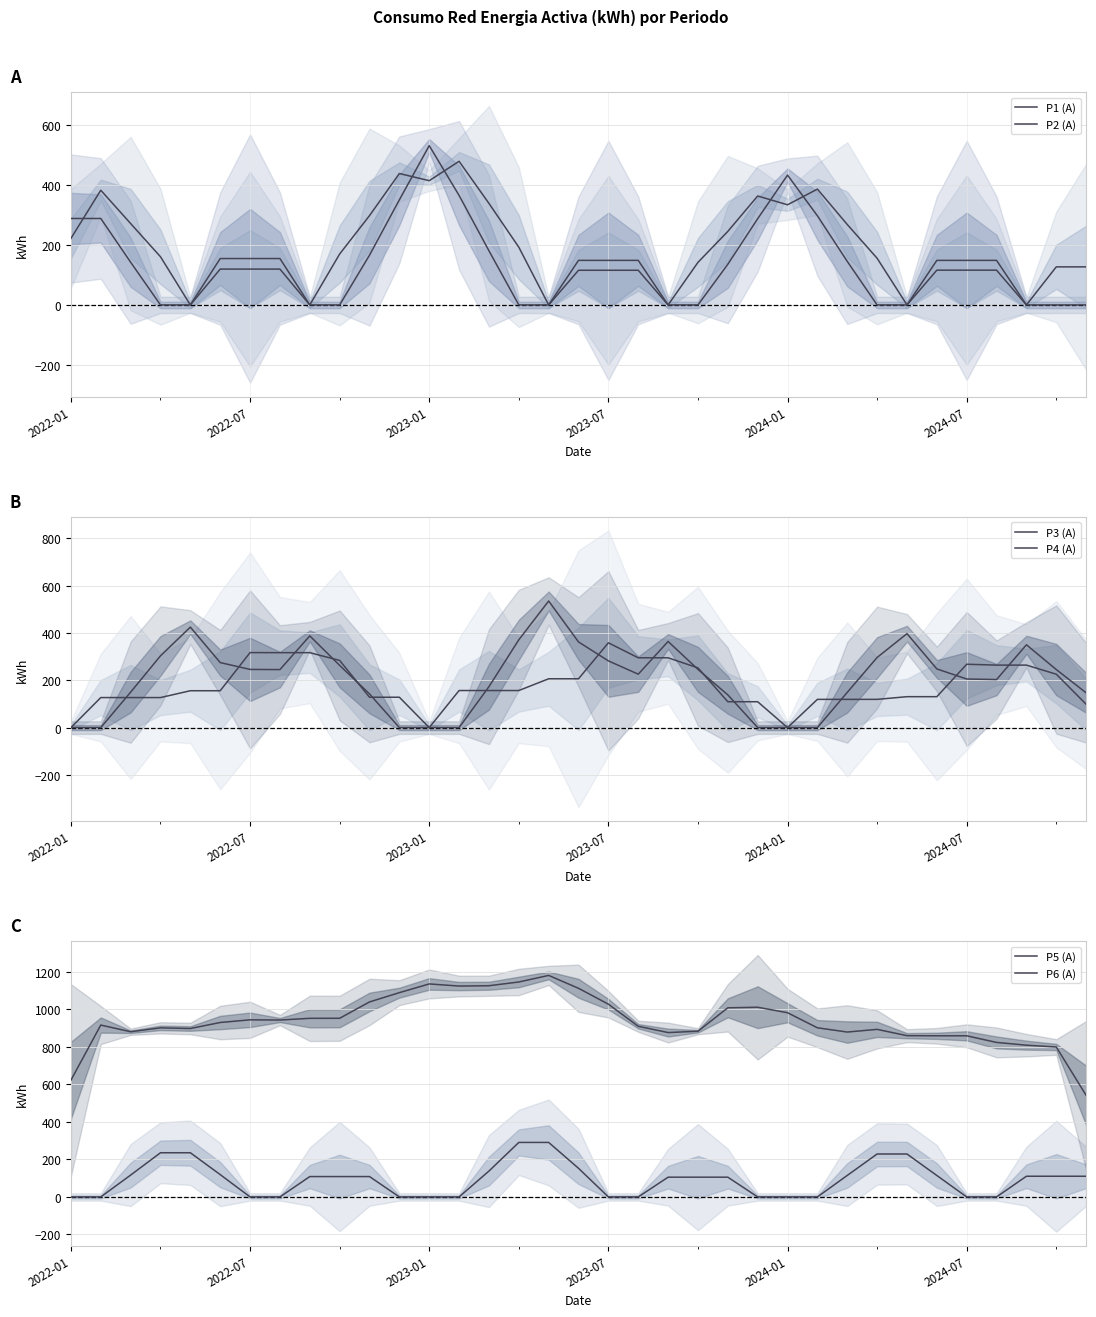

Read the P3 (A) value at 20.

295.0